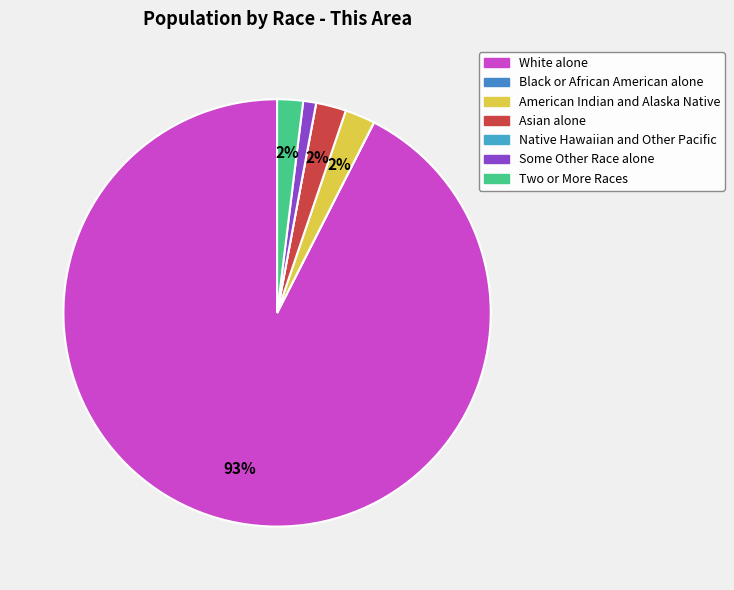

Count the number of slices in the pie.

7